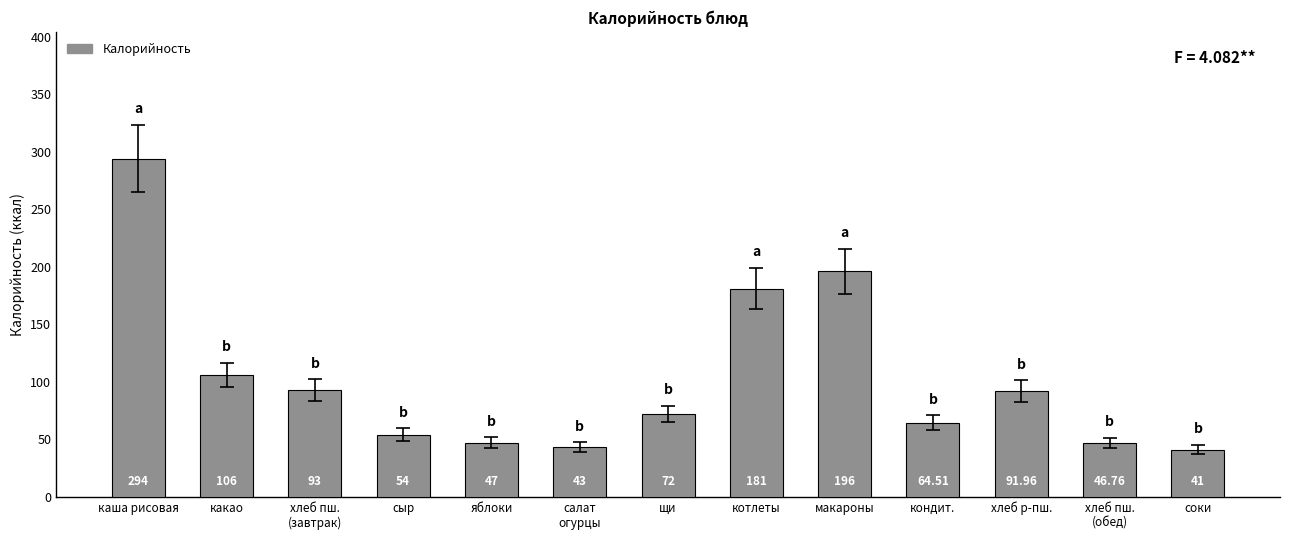

How many data points does each series have?

13